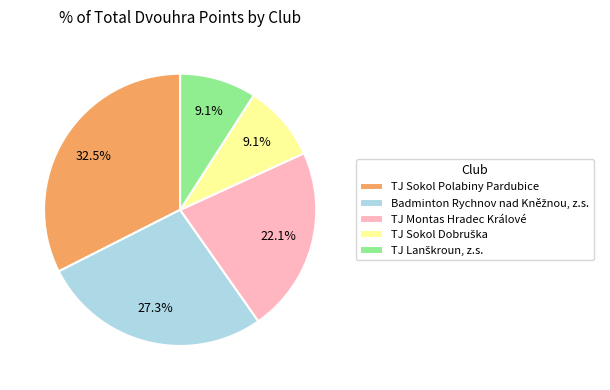

Is there any slice that represents more than half of the pie?

No